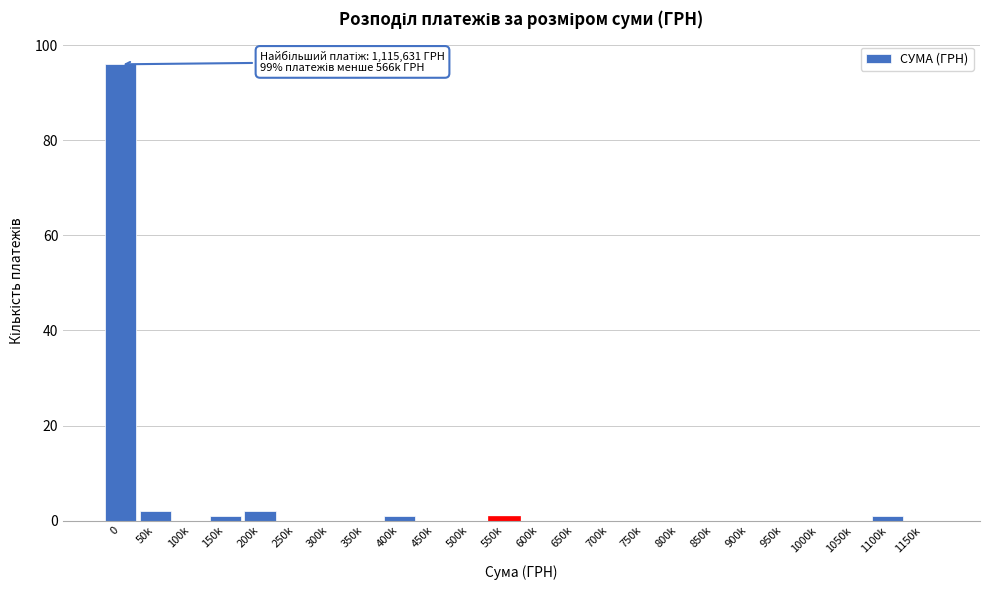

Reading right to left, list all the values displayed in this chart.

1150k=0	1100k=1	1050k=0	1000k=0	950k=0	900k=0	850k=0	800k=0	750k=0	700k=0	650k=0	600k=0	550k=1	500k=0	450k=0	400k=1	350k=0	300k=0	250k=0	200k=2	150k=1	100k=0	50k=2	0=96